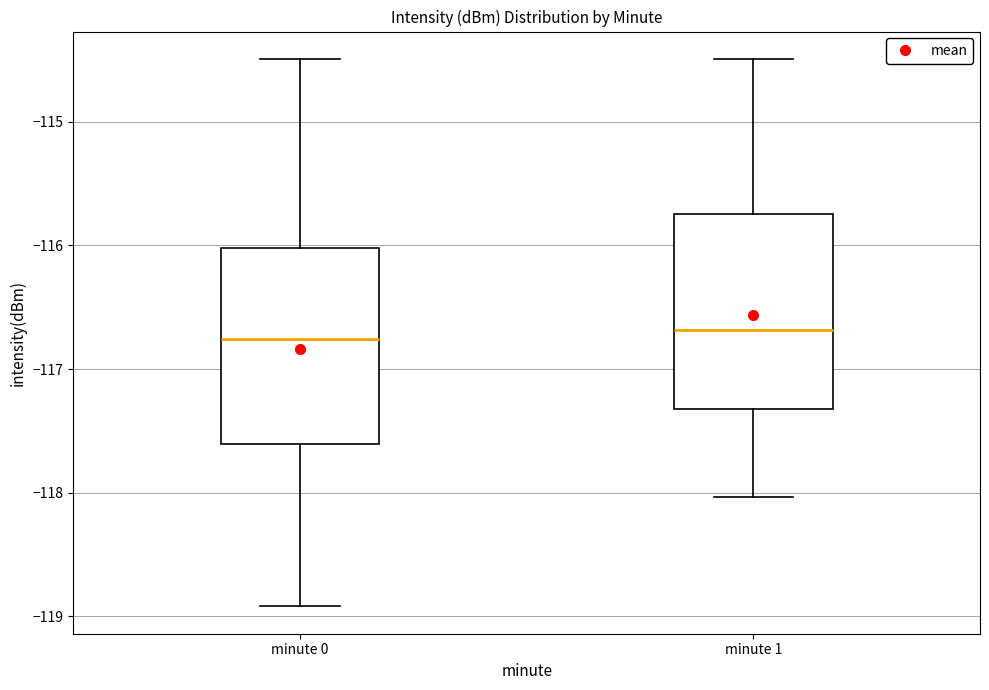

Reading left to right, read every box against the y-axis: the position of its median line, the range the box covers, and the ends of its whiskers. The values are not printed on the chart, so give them approximately, as read against the axis.

minute 0: median -116.8, box -117.6 to -116.0, whiskers -118.9 to -114.5
minute 1: median -116.7, box -117.3 to -115.7, whiskers -118.0 to -114.5